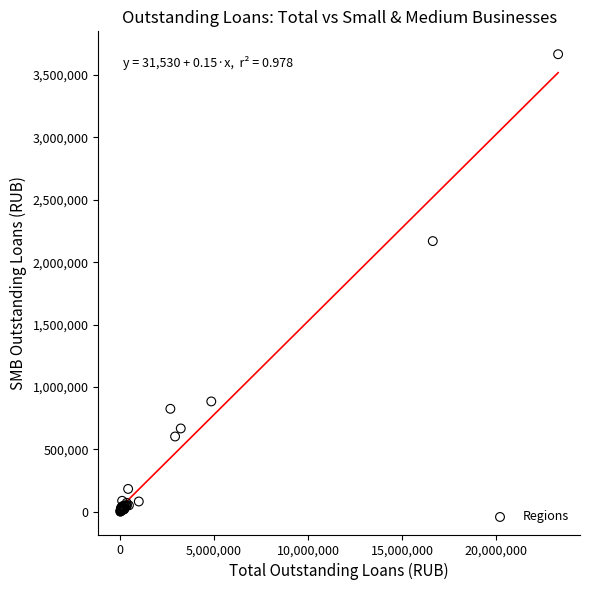

What Y value in the scatter plot is closest to 1834175?

2169460